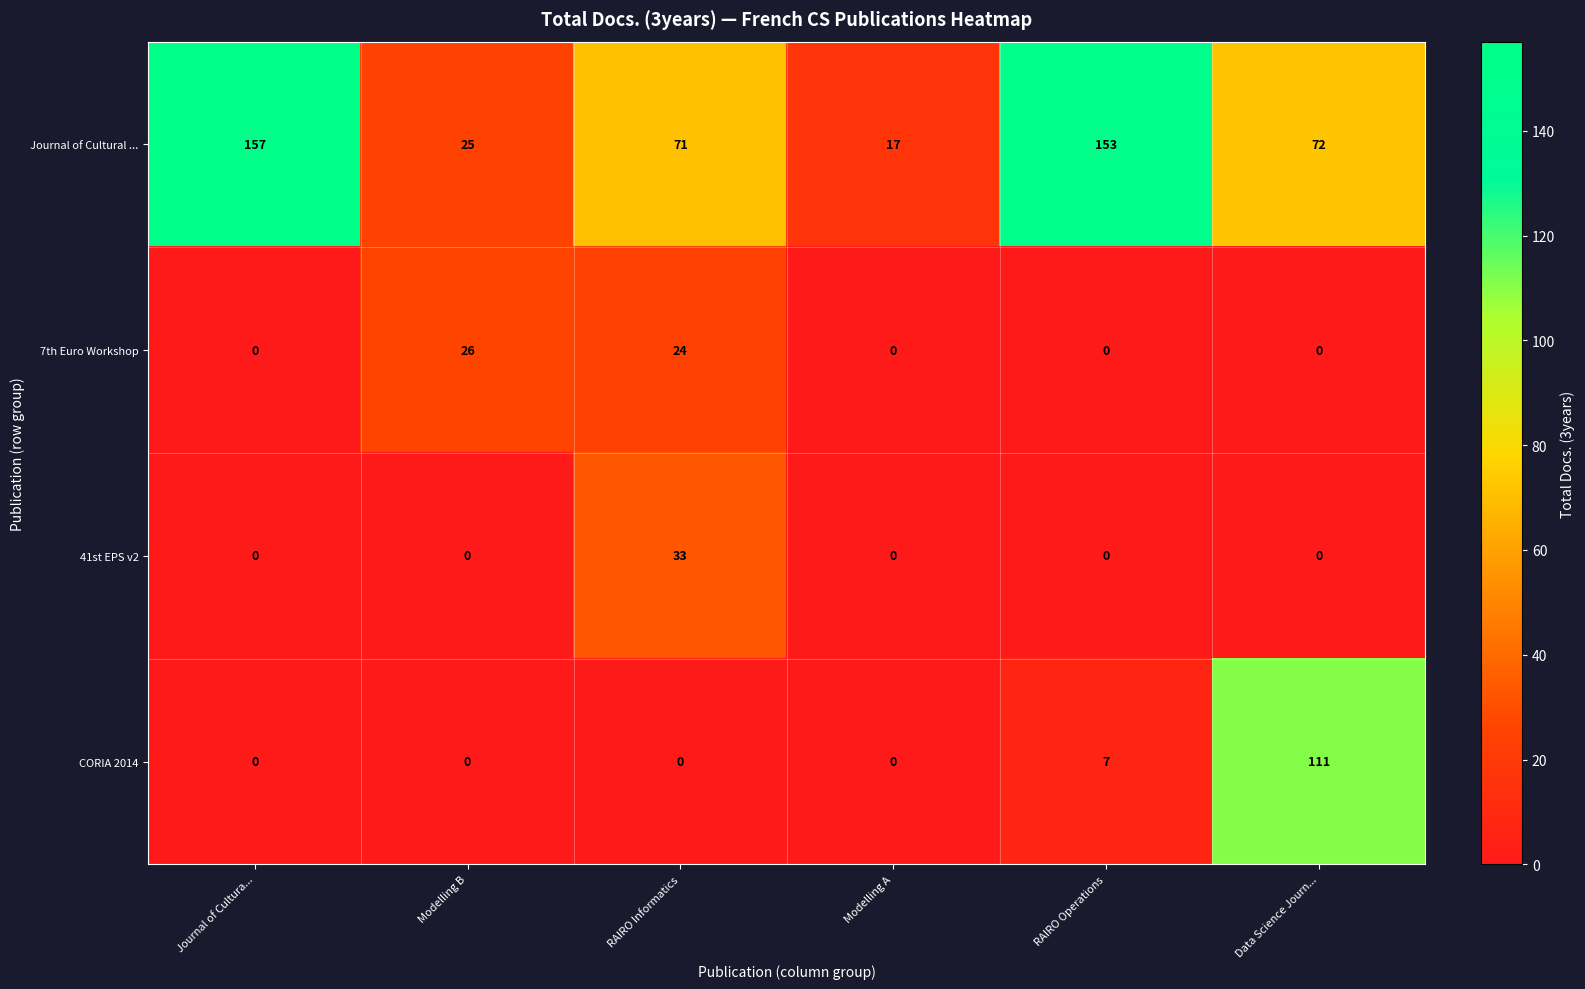

What is the total value across all series at Modelling B?

51